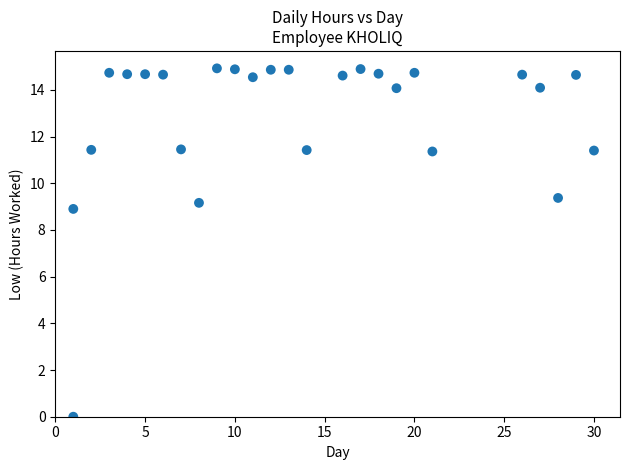

What is the range of X values (max minus min)?

29.0